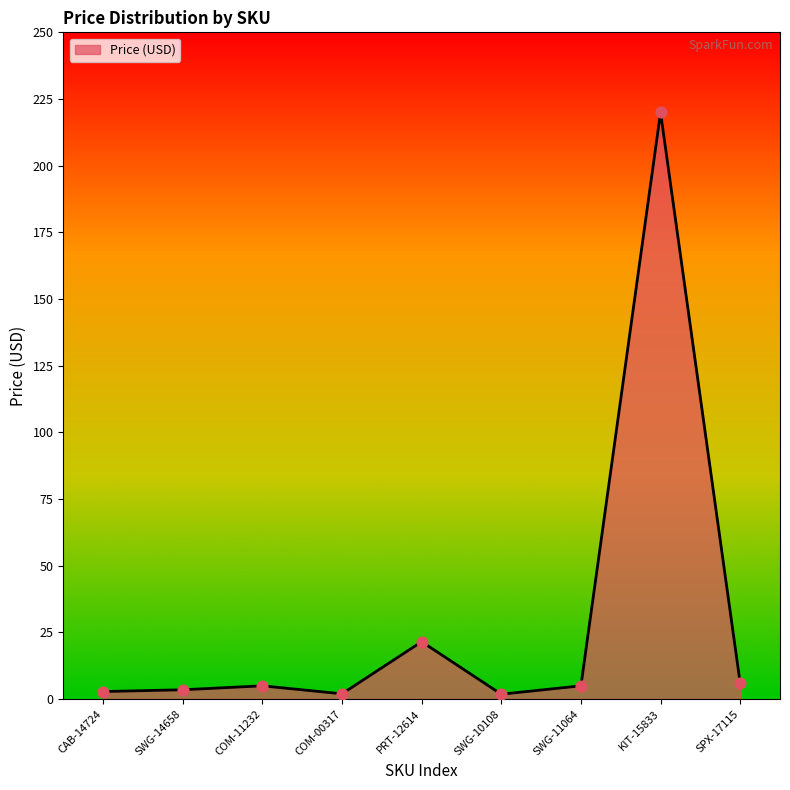

The chart shows a value of 5.0 at SWG-11064. True or false?

True